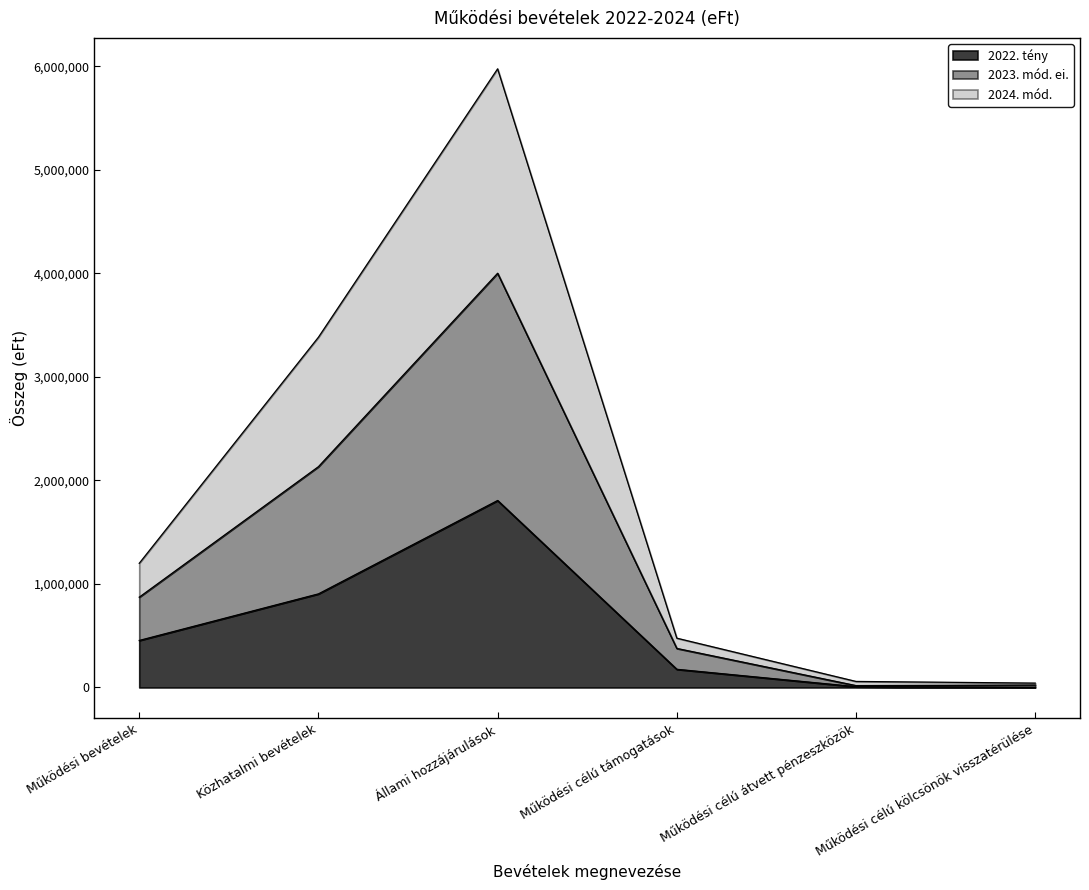

Rank the series by their average value, from lowest to highest.

2022. tény, 2024. mód., 2023. mód. ei.